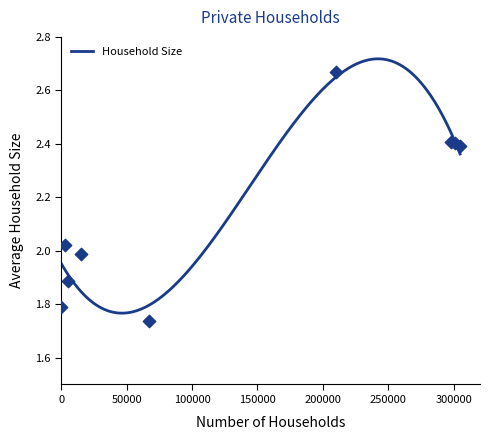

Approximately how many times larger is the value at 0 compared to 1?

1.0